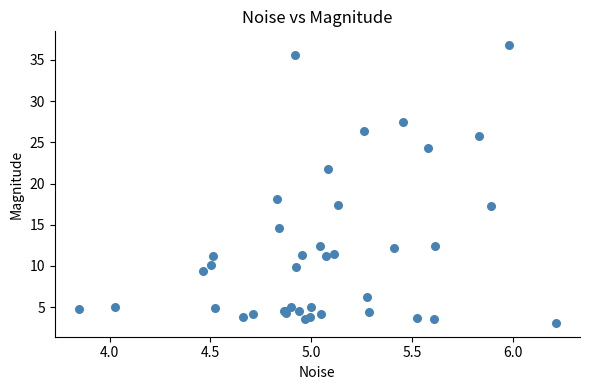

What Y value in the scatter plot is closest to 19?

18.2